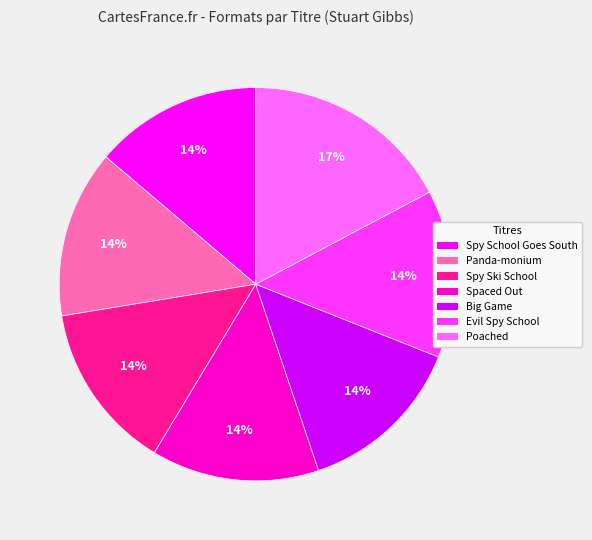

Which has a higher value, Poached or Big Game?

Poached